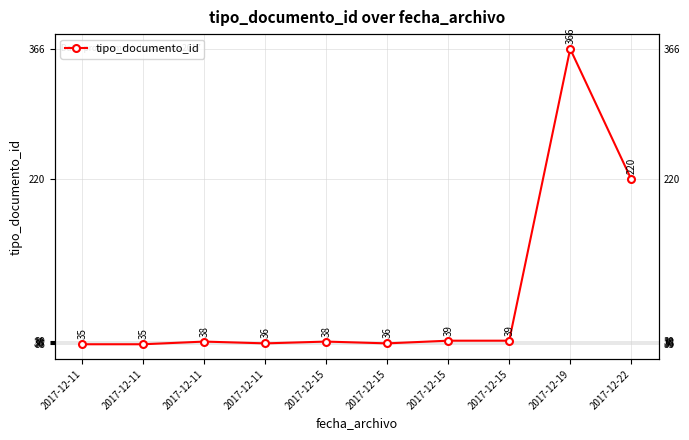

How many data points are above 38?

4